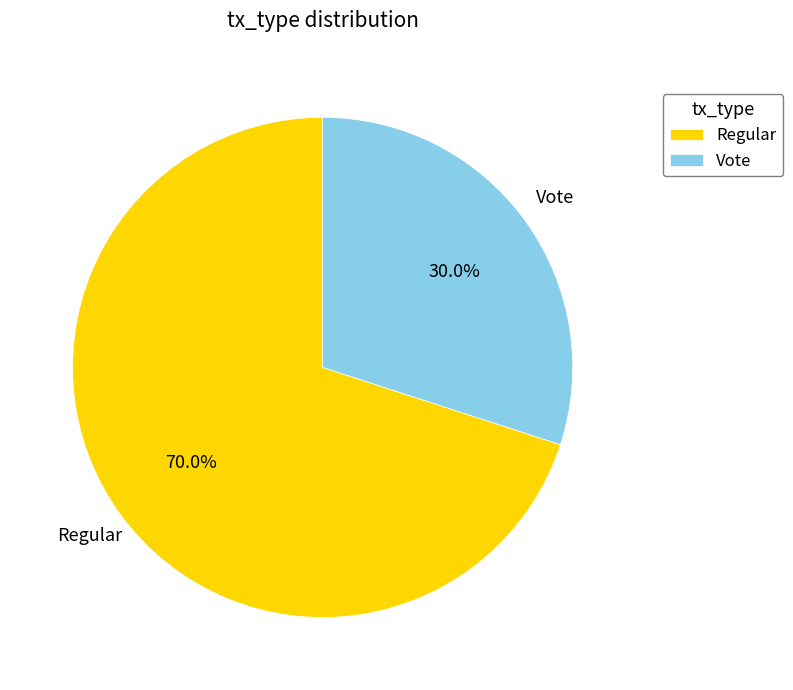

Which has a higher value, Vote or Regular?

Regular